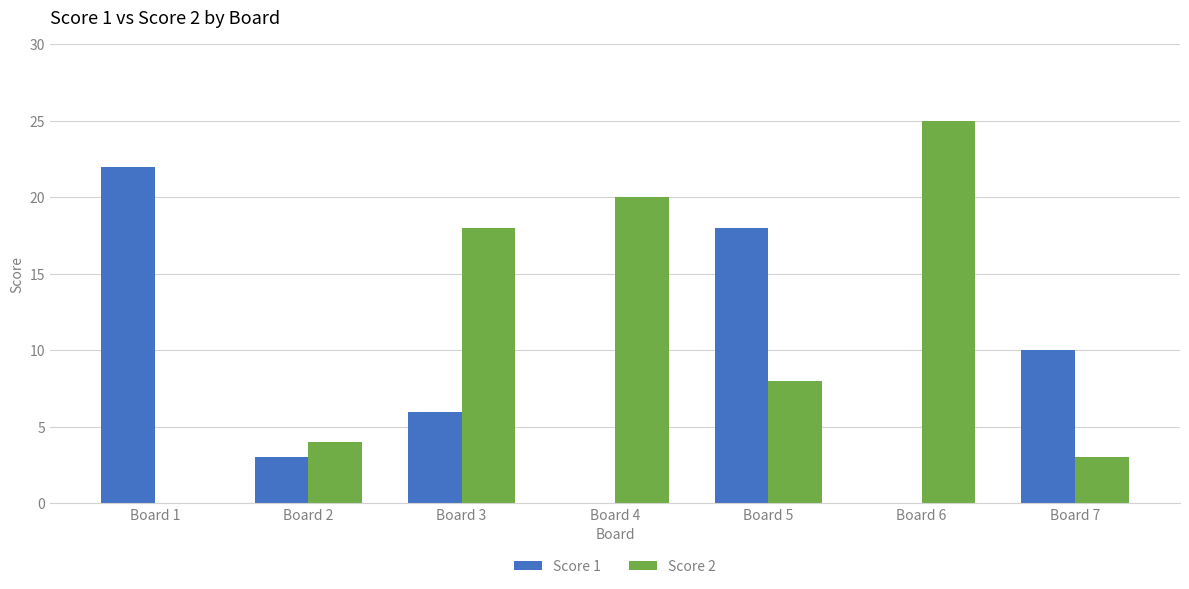

Reading right to left, what are all the values shown in this chart?

Score 1: 10	0	18	0	6	3	22
Score 2: 3	25	8	20	18	4	0